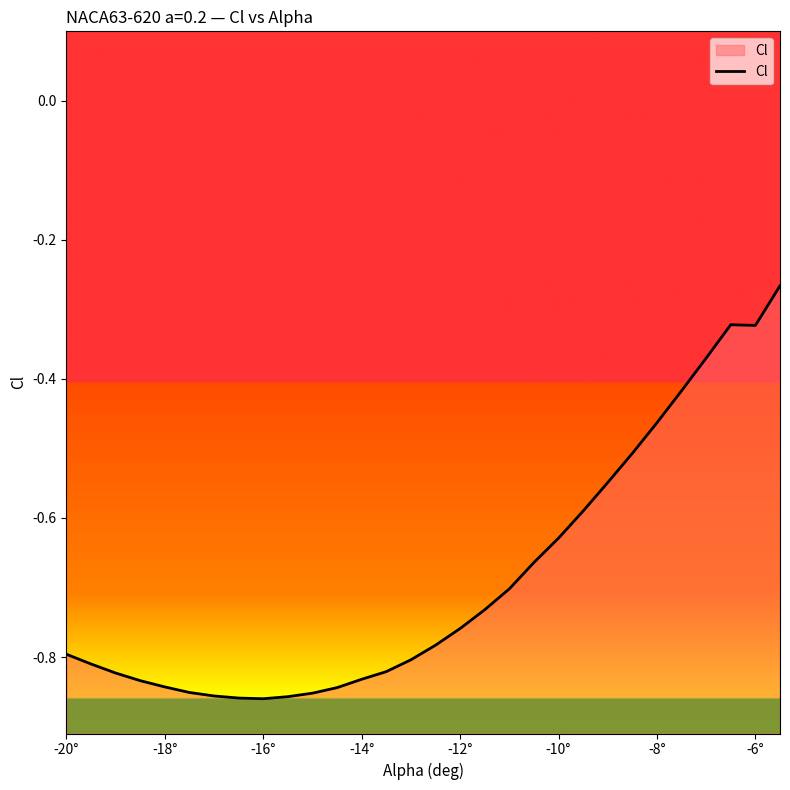

Does the chart have visible grid lines?

No